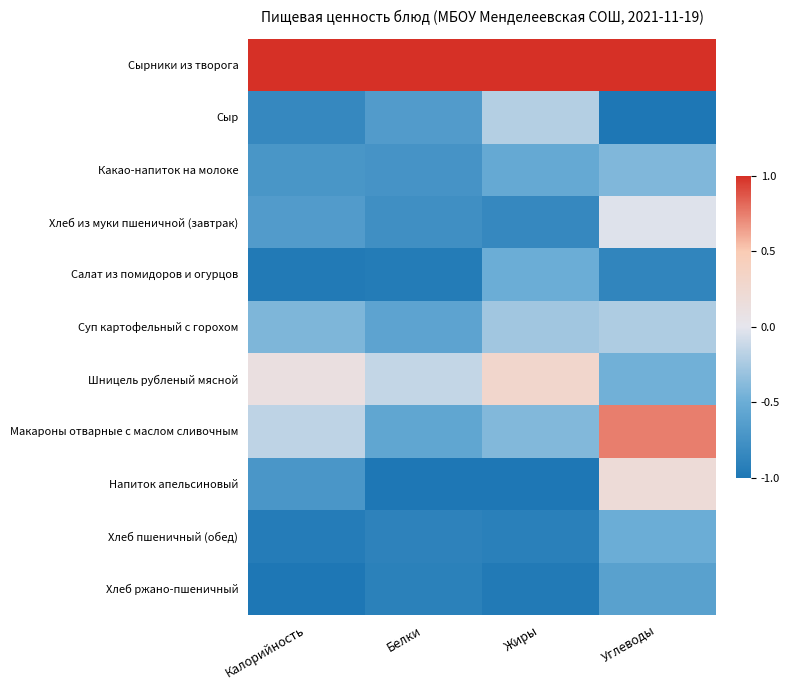

How many series are shown in this chart?

11